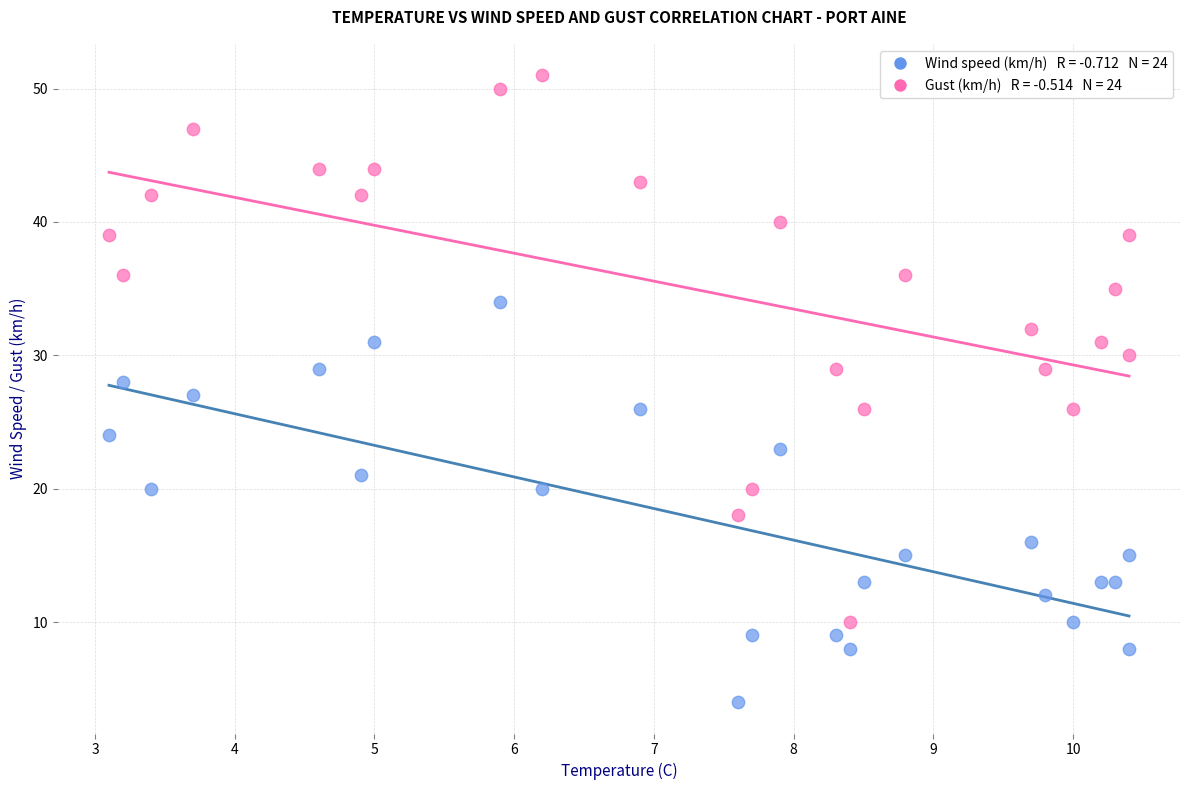

Across all data points, what is the range of Y values (max minus min)?

47